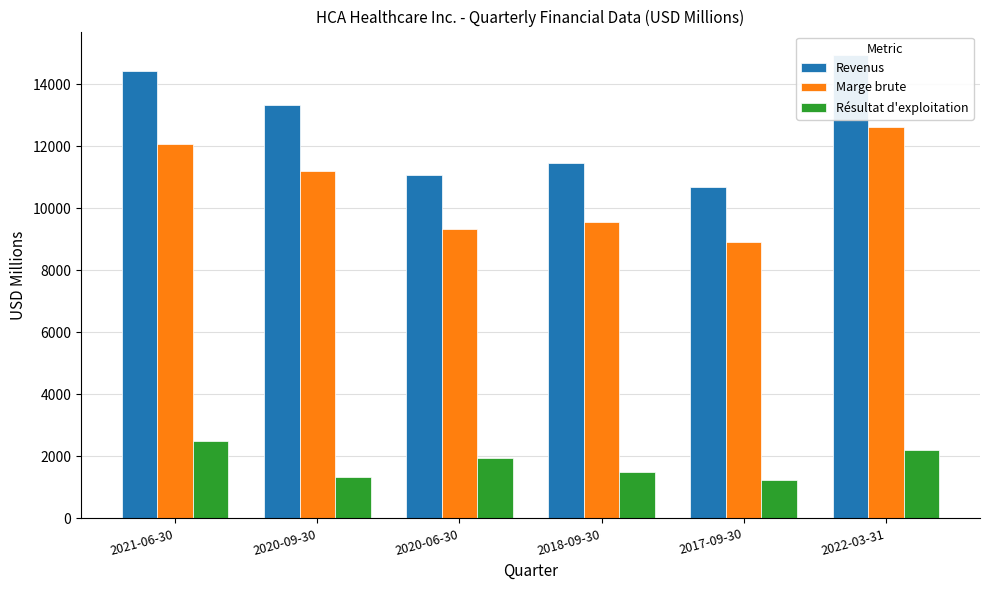

What is the sum of the Marge brute values at 2022-03-31 and 2021-06-30?

24679